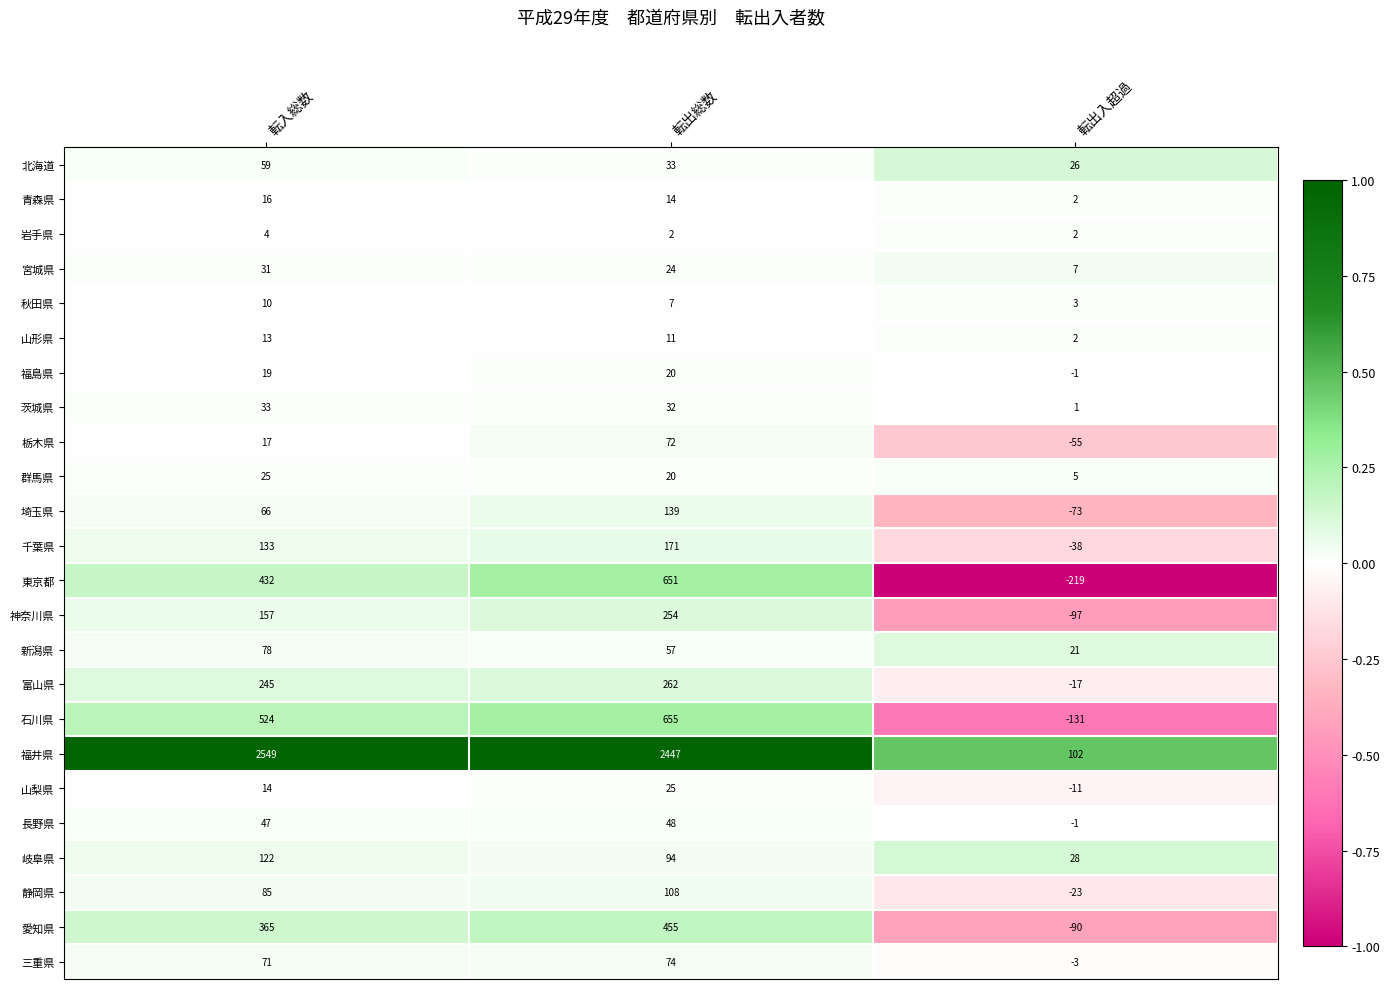

List the labels in order of 東京都 value, smallest first.

転出入超過, 転入総数, 転出総数